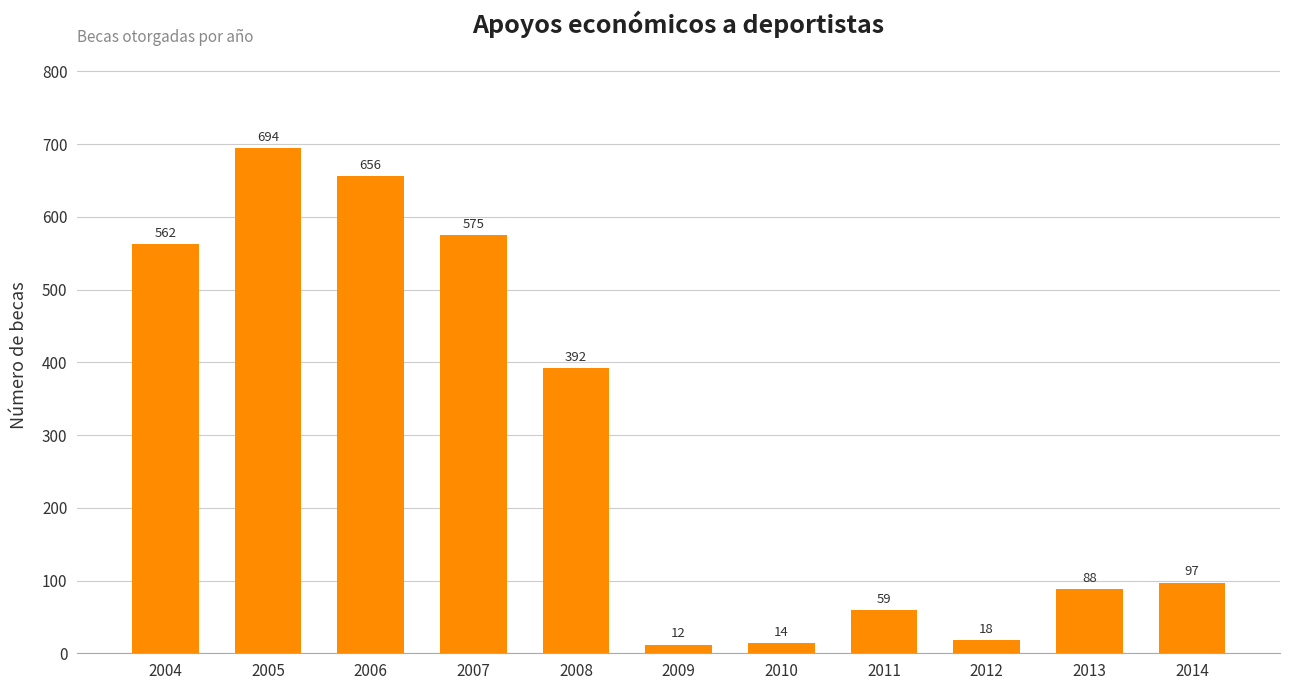

Between 2006 and 2004, which is larger?

2006